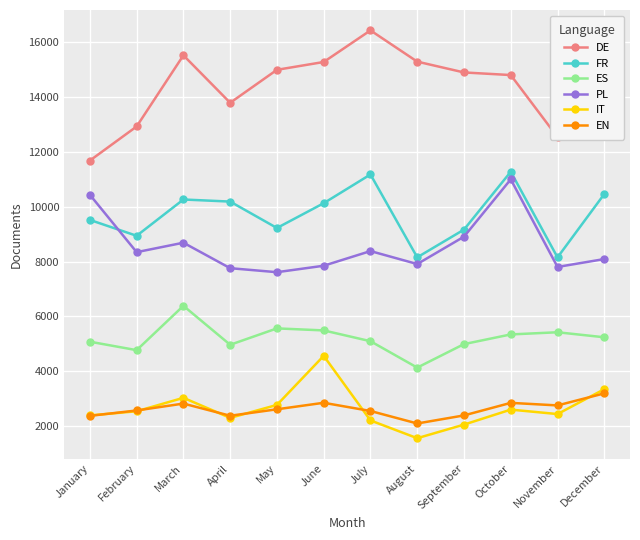

What is the maximum value for DE?

16420